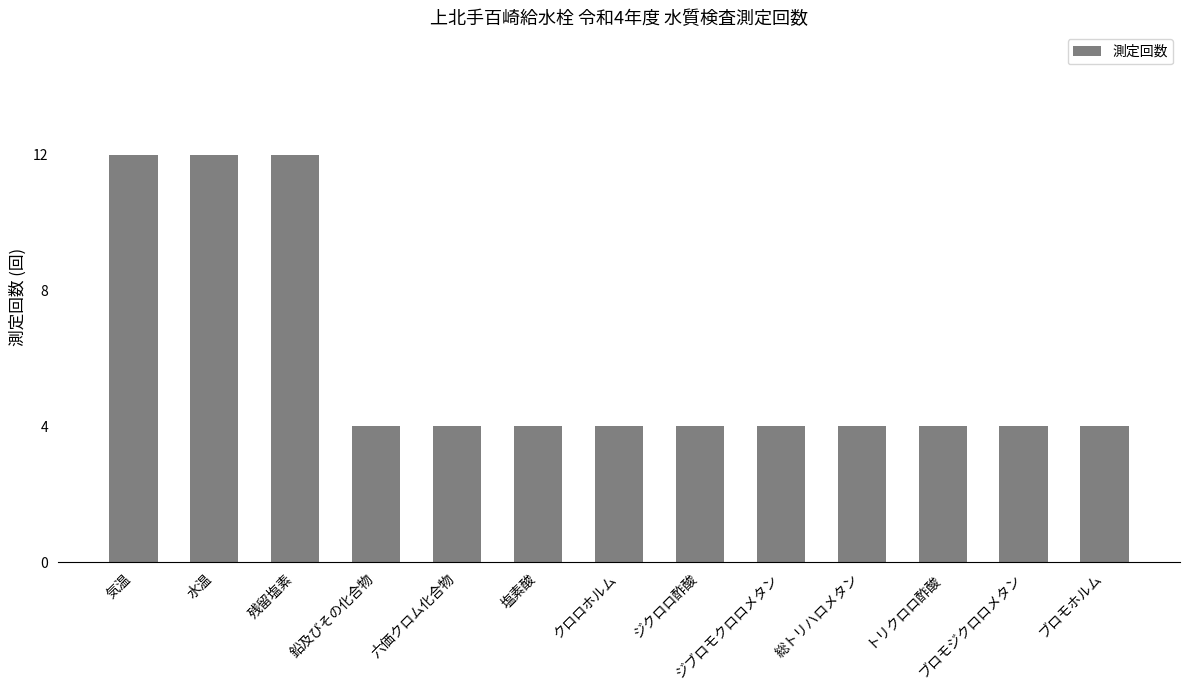

What is the sum of the values at ジブロモクロロメタン and 六価クロム化合物?

8